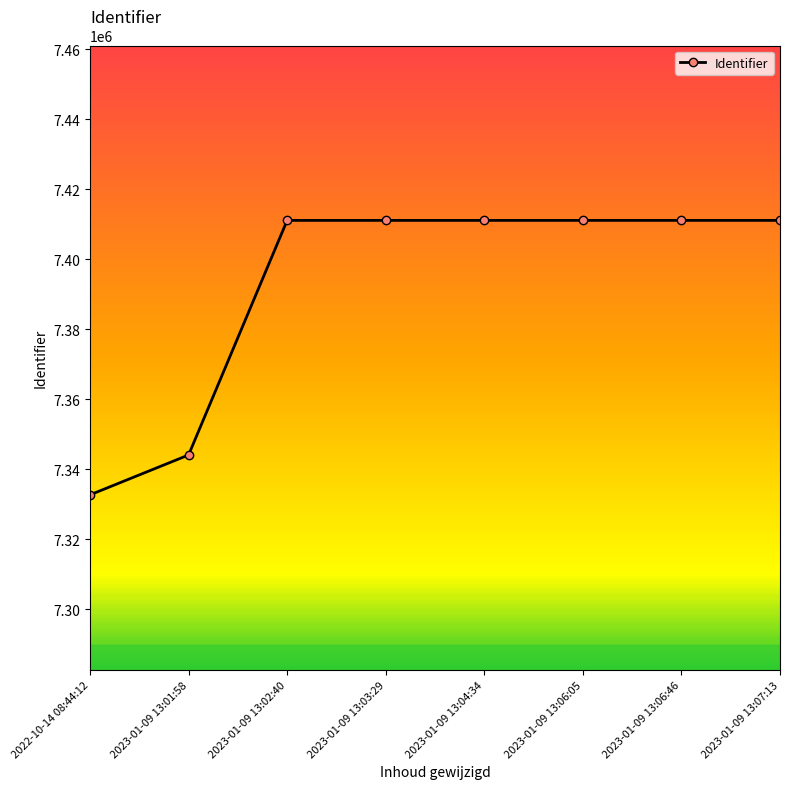

At which label is the value closest to 7371891?

2023-01-09 13:01:58